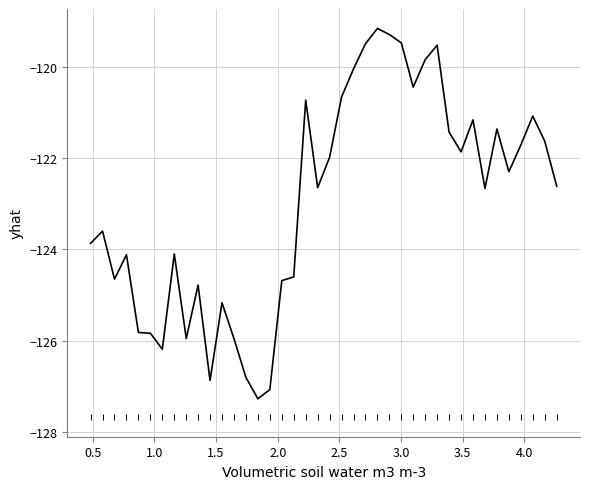

What is the difference between the maximum and minimum values?

8.1